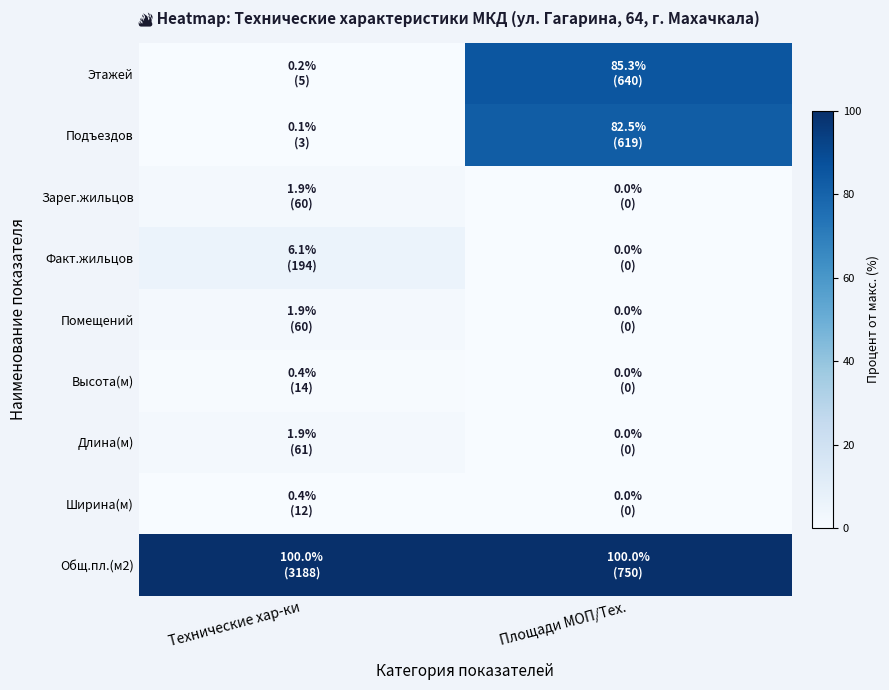

Reading left to right, transcribe all the data shown in this chart.

Этажей: Технические хар-ки=0.2	Площади МОП/Тех.=85.3
Подъездов: Технические хар-ки=0.1	Площади МОП/Тех.=82.5
Зарег.жильцов: Технические хар-ки=1.9	Площади МОП/Тех.=0.0
Факт.жильцов: Технические хар-ки=6.1	Площади МОП/Тех.=0.0
Помещений: Технические хар-ки=1.9	Площади МОП/Тех.=0.0
Высота(м): Технические хар-ки=0.4	Площади МОП/Тех.=0.0
Длина(м): Технические хар-ки=1.9	Площади МОП/Тех.=0.0
Ширина(м): Технические хар-ки=0.4	Площади МОП/Тех.=0.0
Общ.пл.(м2): Технические хар-ки=100.0	Площади МОП/Тех.=100.0